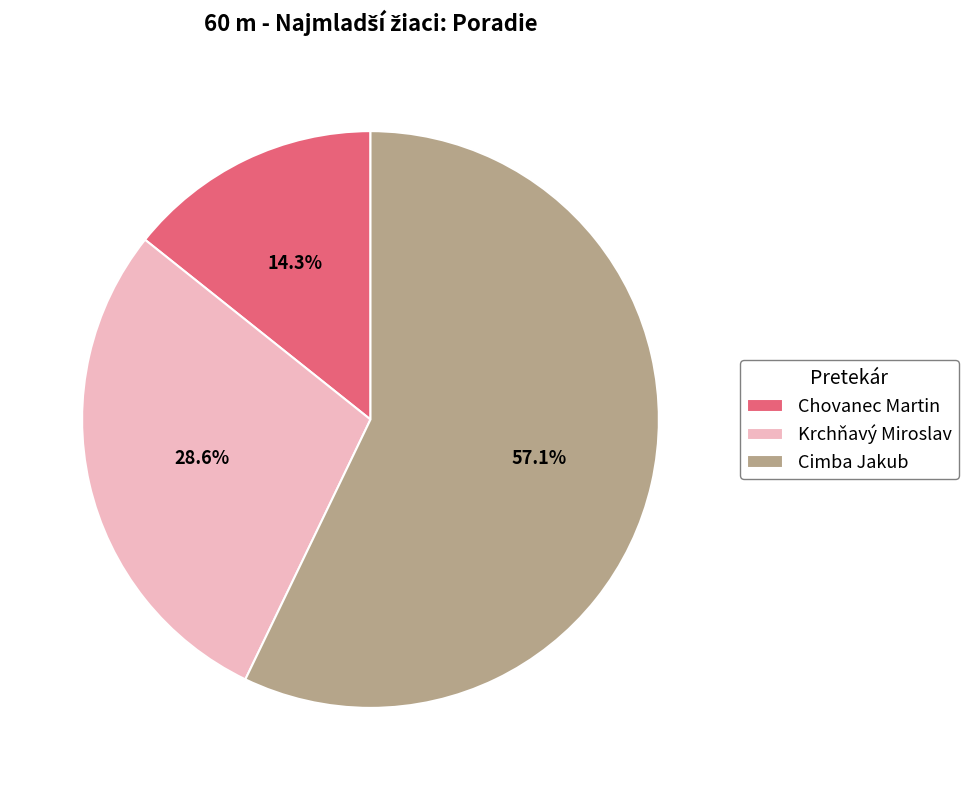

To the nearest percent, what is the combined percentage of Chovanec Martin and Krchňavý Miroslav?

43%